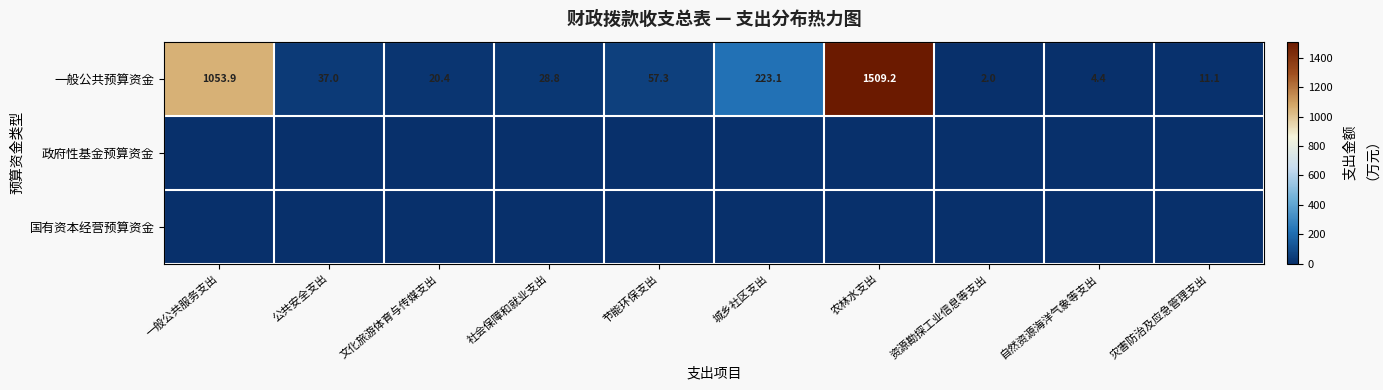

Where does the 一般公共预算资金 series first go above 37?

一般公共服务支出